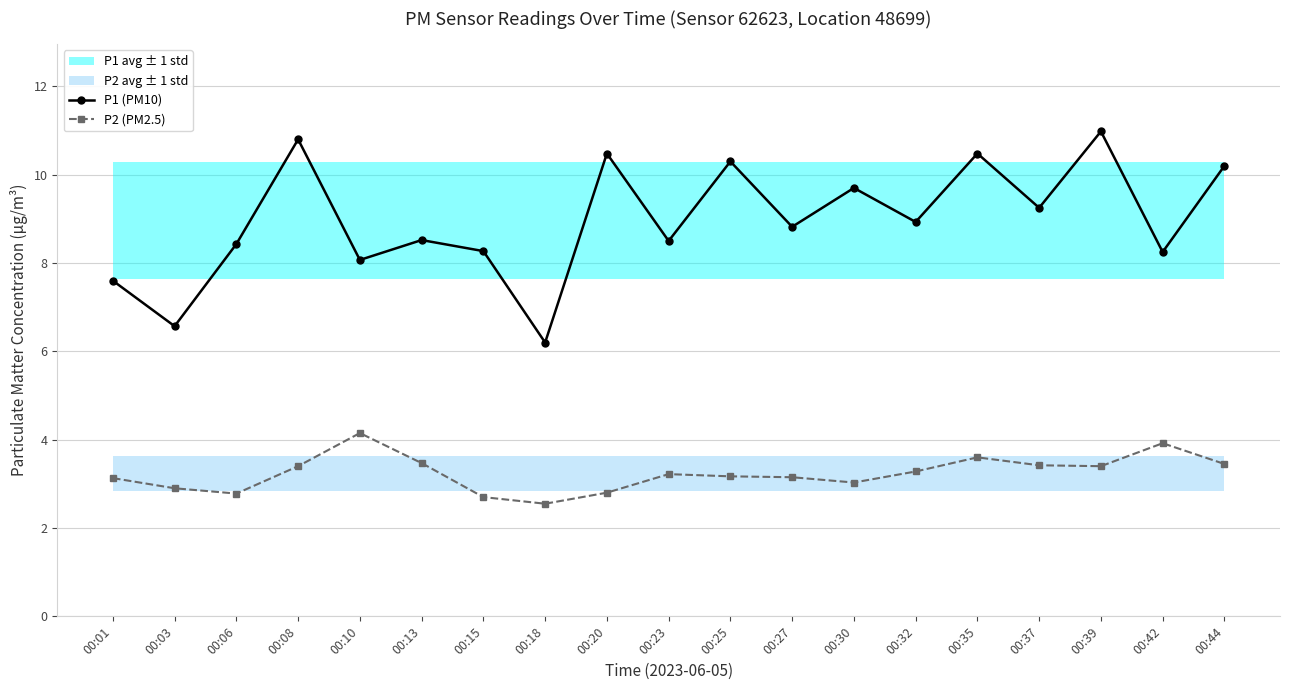

True or false: P1 (PM10) and P2 (PM2.5) cross at least once.

False